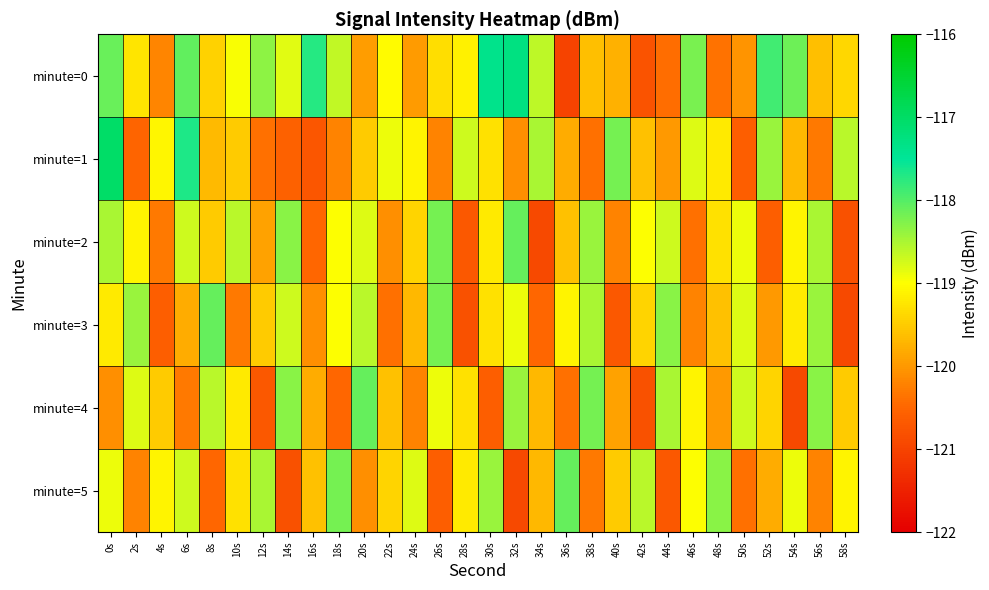

What is the greatest value displayed?

-117.0